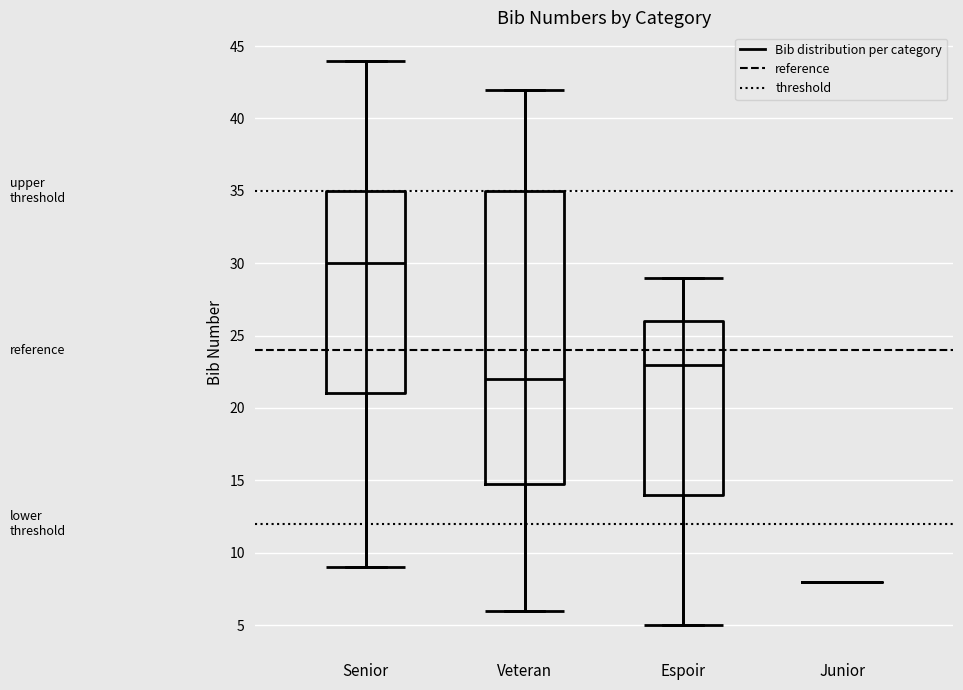

Reading left to right, read every box against the y-axis: the position of its median line, the range the box covers, and the ends of its whiskers. The values are not printed on the chart, so give them approximately, as read against the axis.

Senior: median 30, box 21 to 35, whiskers 9 to 44
Veteran: median 22, box 15 to 35, whiskers 6 to 42
Espoir: median 23, box 14 to 26, whiskers 5 to 29
Junior: box collapsed to a line at 8, whiskers 8 to 8